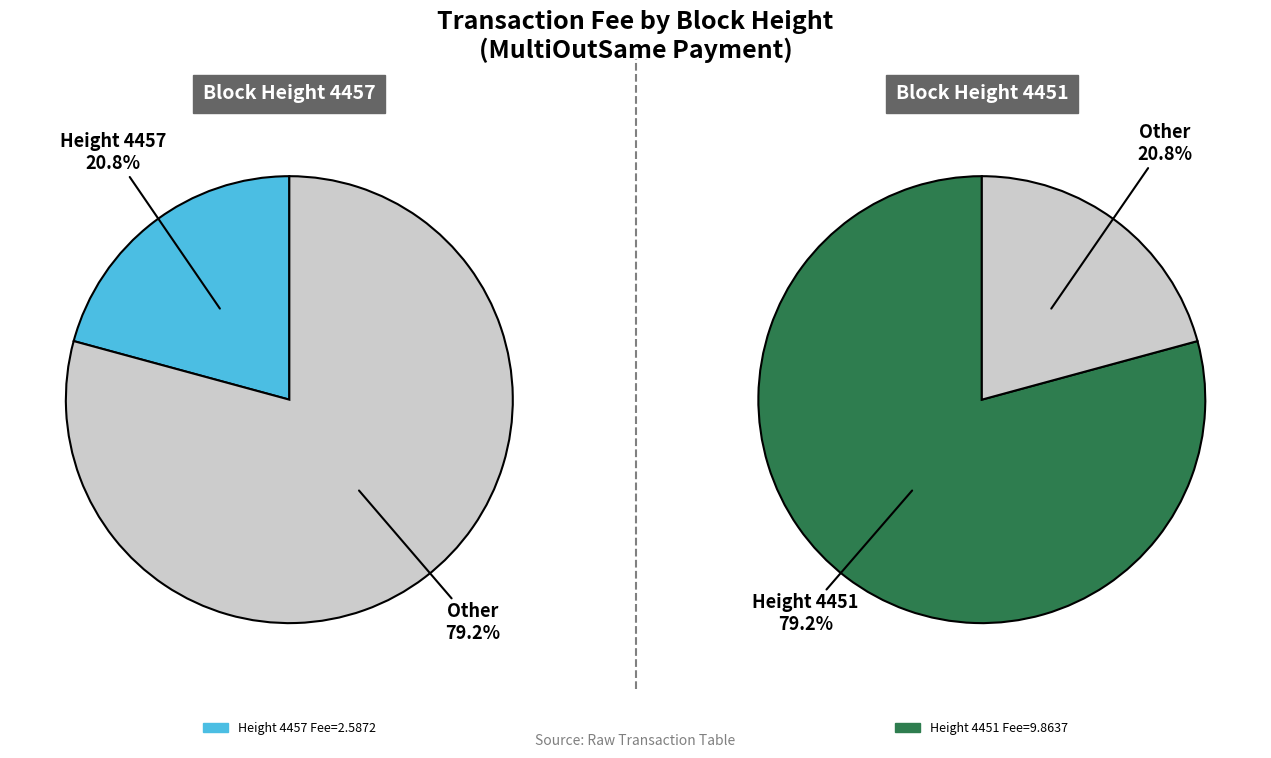

The 4457 slice represents 35% of the pie. True or false?

False